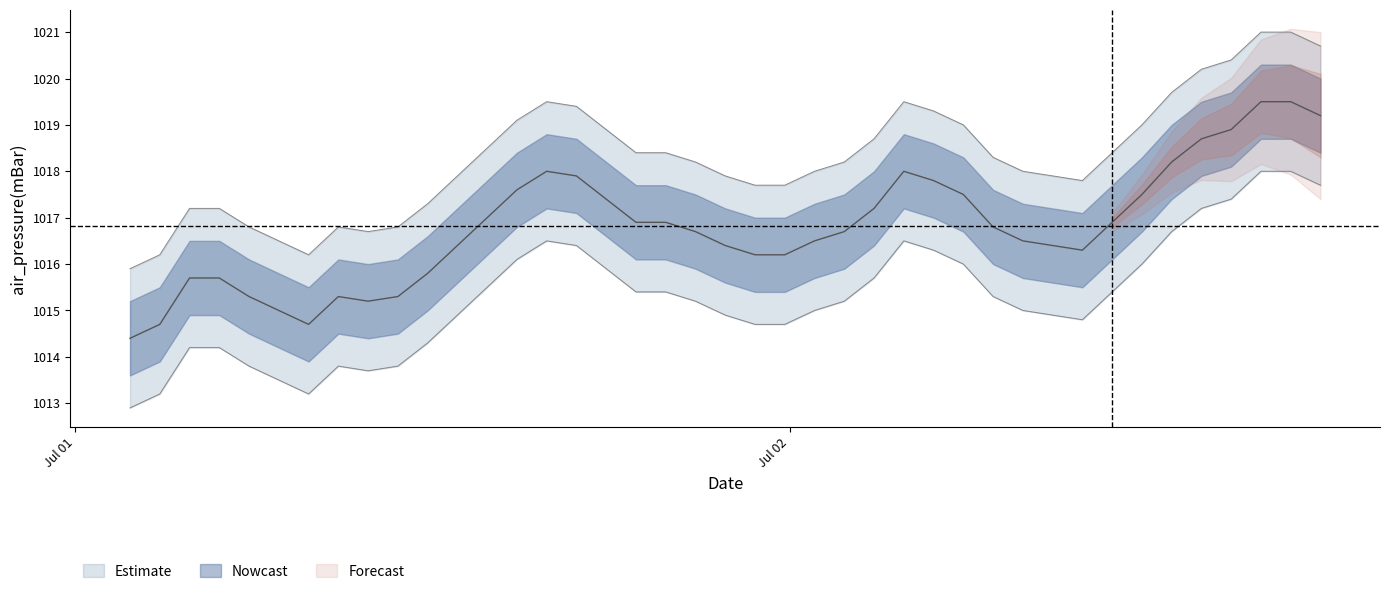

Approximately how many times larger is the value at 2016-07-02T15:50:00Z compared to 2016-07-02T05:50:00Z?

1.0